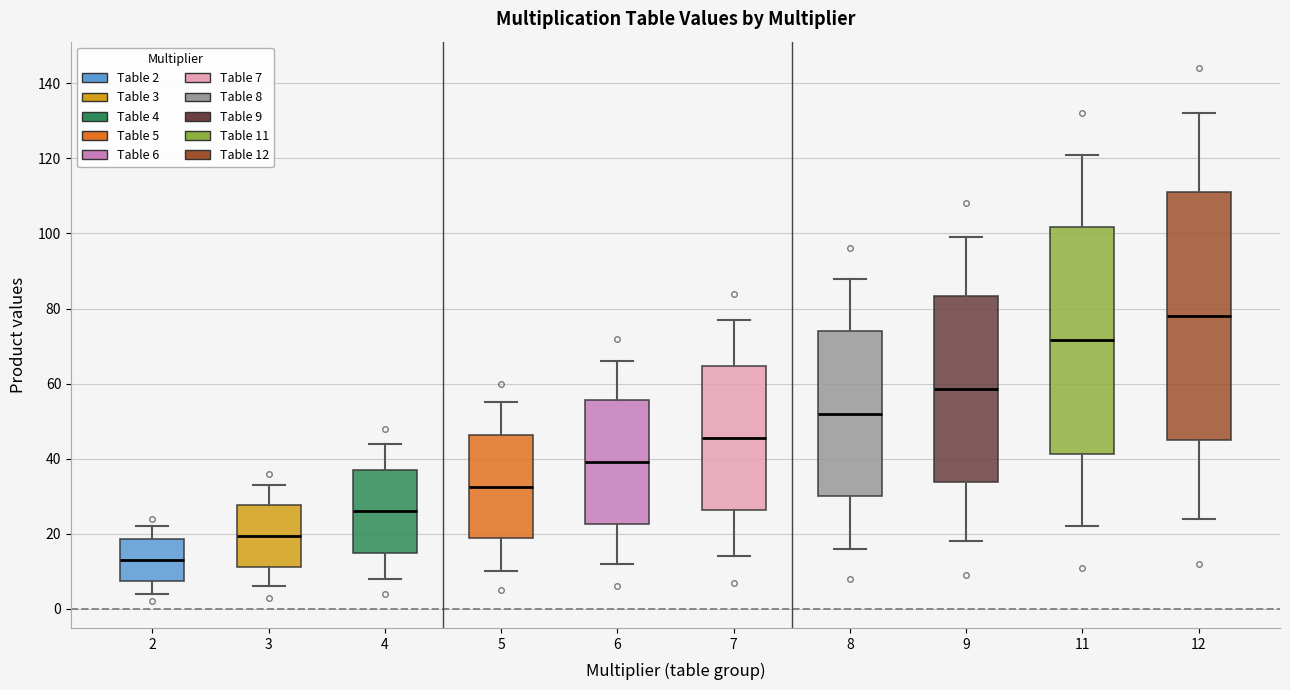

Reading left to right, read every box against the y-axis: the position of its median line, the range the box covers, and the ends of its whiskers. The values are not printed on the chart, so give them approximately, as read against the axis.

2: median 14, box 8 to 18, whiskers 4 to 22
3: median 20, box 12 to 28, whiskers 6 to 34
4: median 26, box 16 to 38, whiskers 8 to 44
5: median 32, box 18 to 46, whiskers 10 to 56
6: median 40, box 22 to 56, whiskers 12 to 66
7: median 46, box 26 to 64, whiskers 14 to 78
8: median 52, box 30 to 74, whiskers 16 to 88
9: median 58, box 34 to 84, whiskers 18 to 100
11: median 72, box 42 to 102, whiskers 22 to 122
12: median 78, box 46 to 112, whiskers 24 to 132